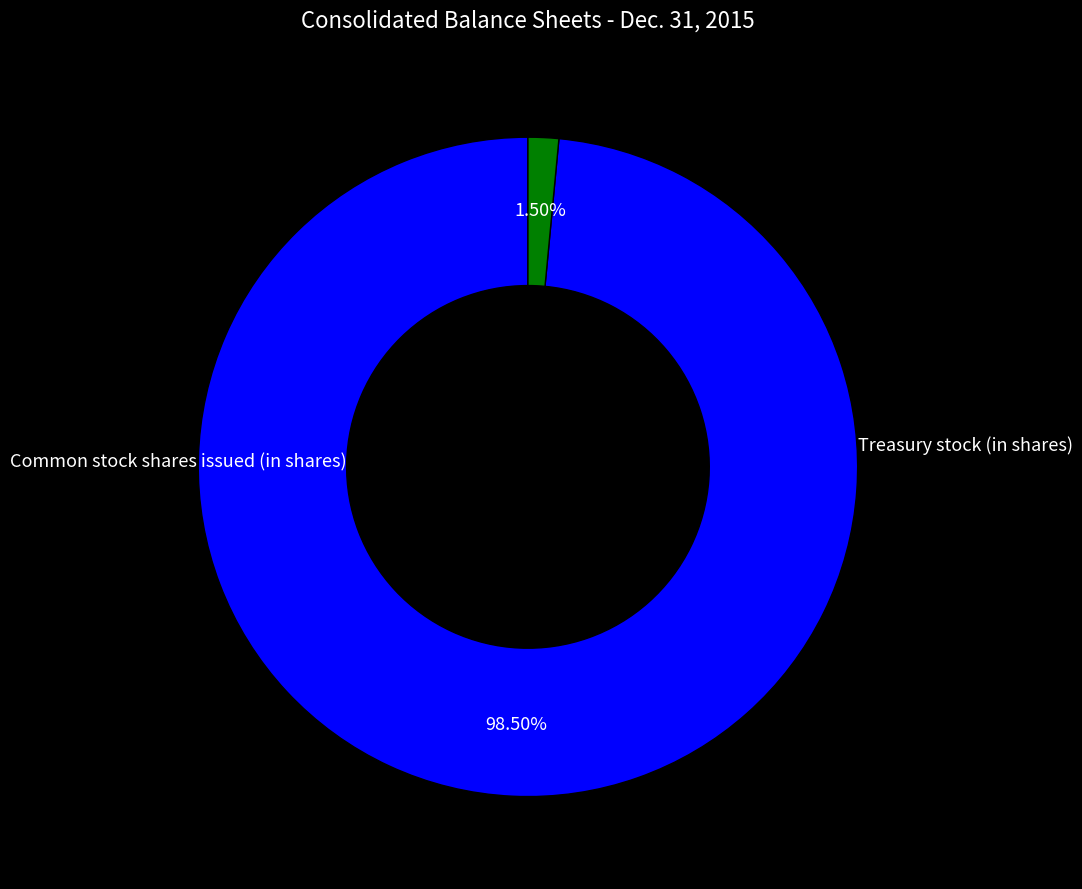

Count the number of slices in the pie.

2